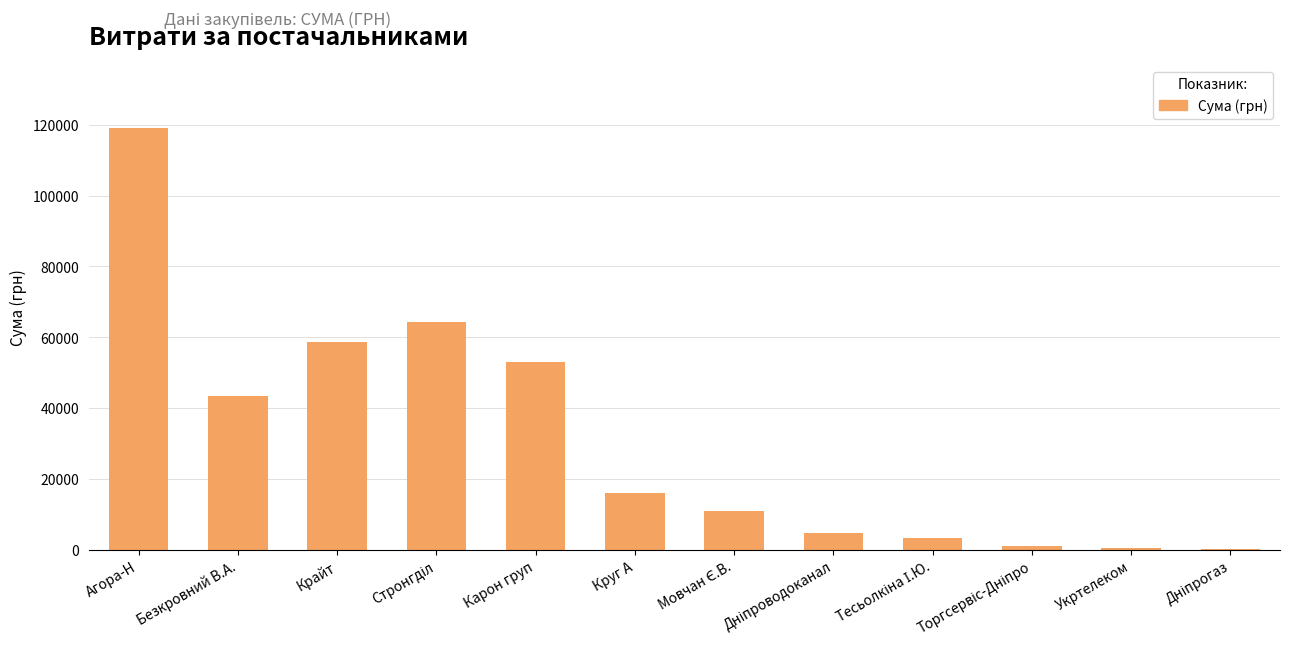

At which category does the chart reach its peak across all series?

Агора-Н